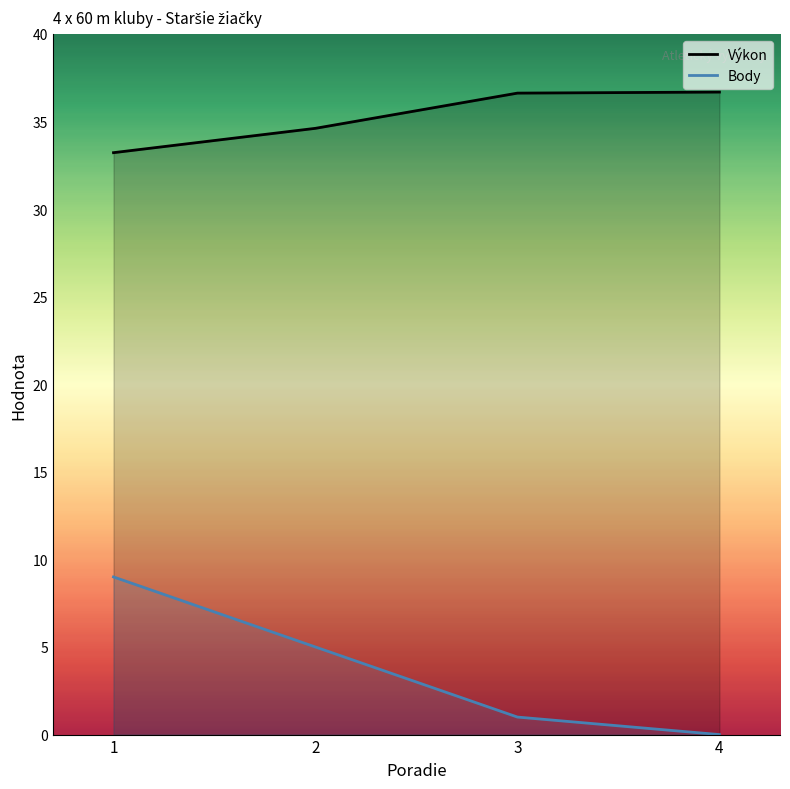

Which series changed the most between 1 and 4?

Body